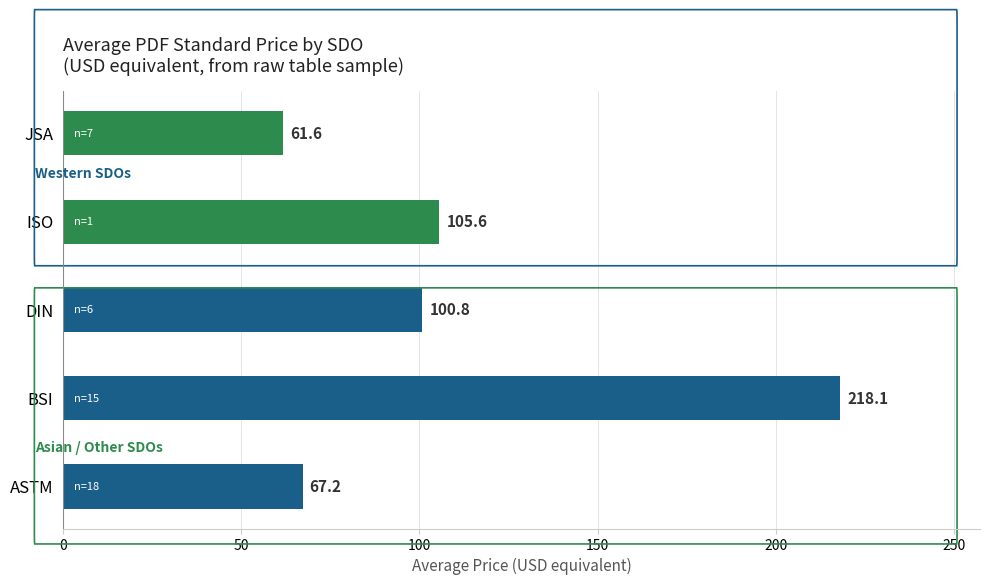

Approximately how many times larger is the value at ASTM compared to DIN?

0.7